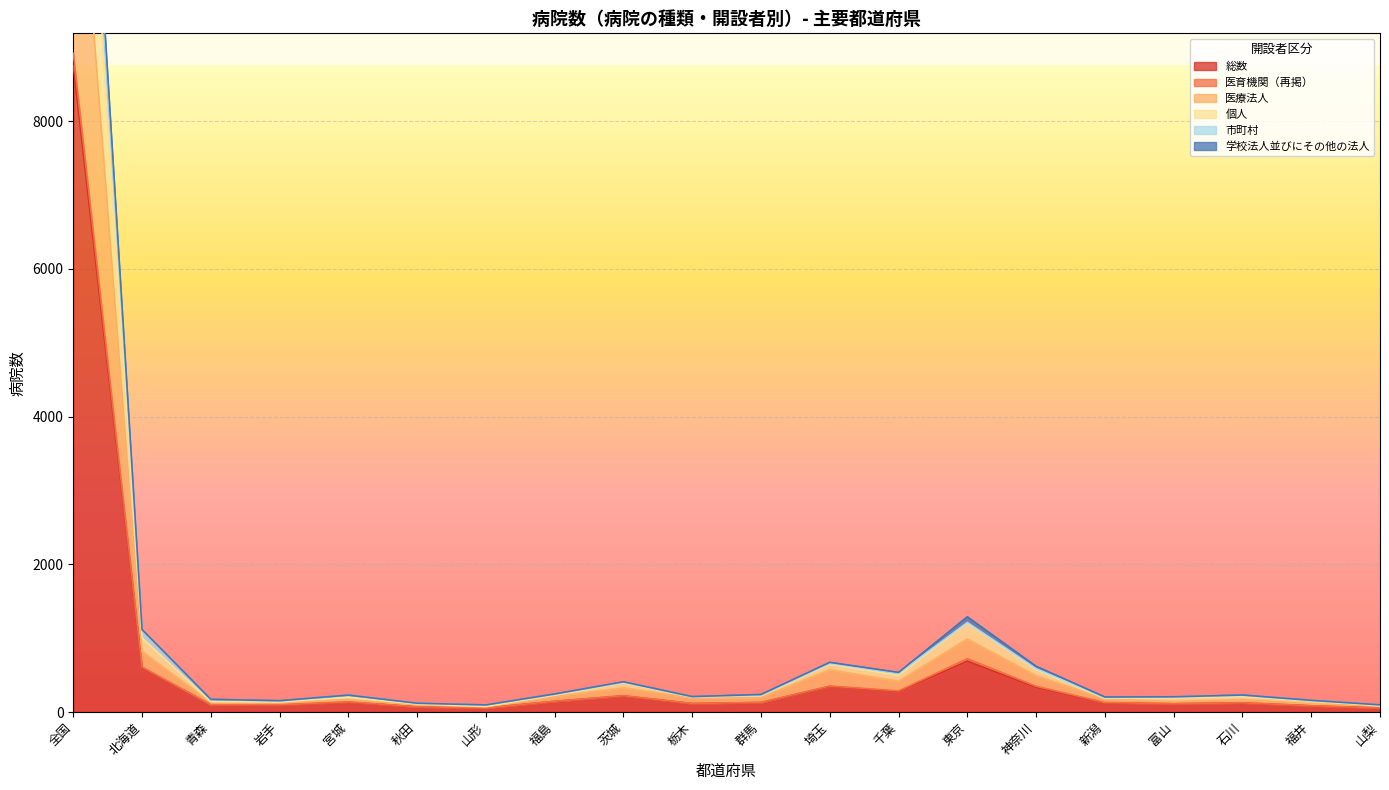

At which label does 学校法人並びにその他の法人 first exceed 209?

全国